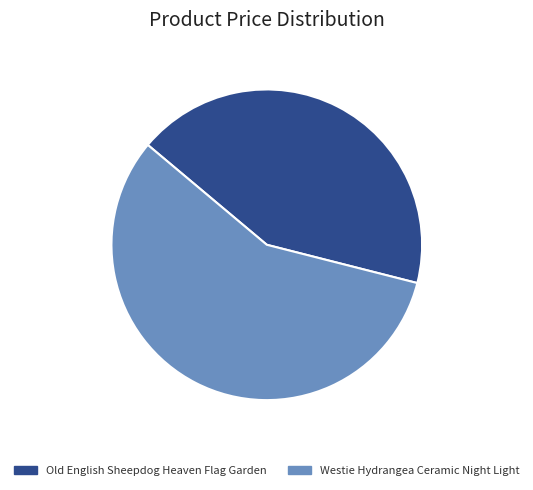

Is Westie Hydrangea Ceramic Night Light the majority of the pie?

Yes